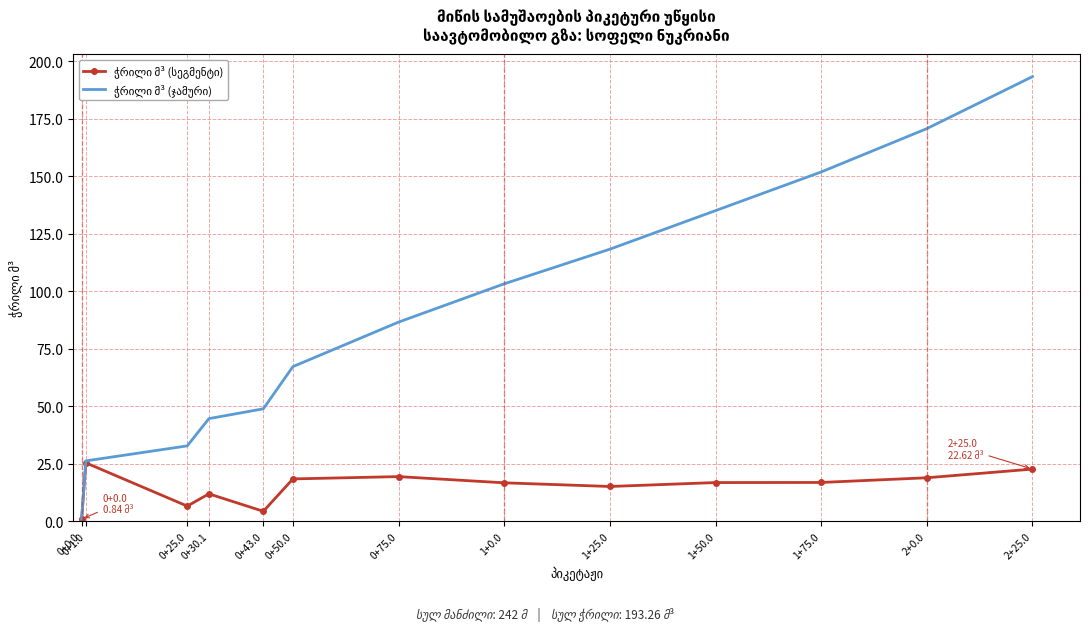

What is the total value across all series at 0+1.0?

51.5